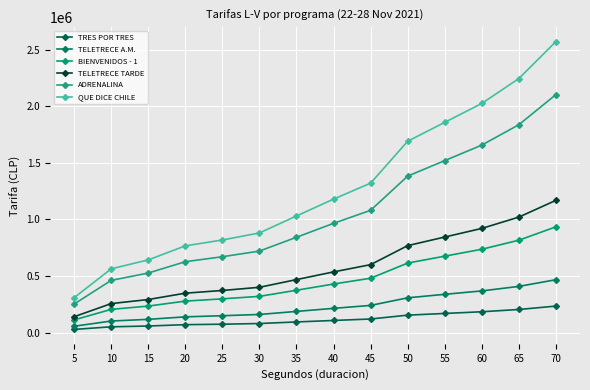

What is the difference between the highest and lowest values at 10?

512000